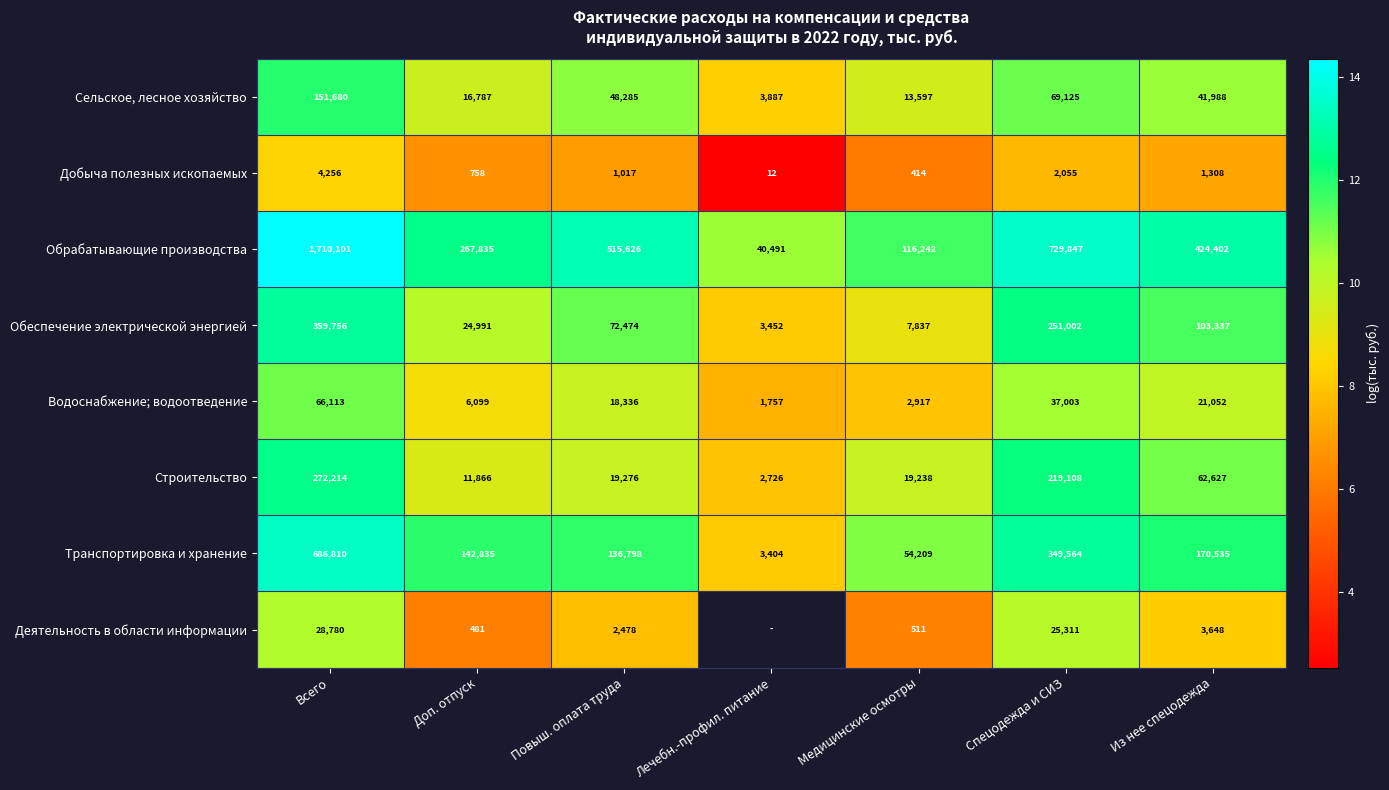

At which category does the chart reach its peak across all series?

Всего